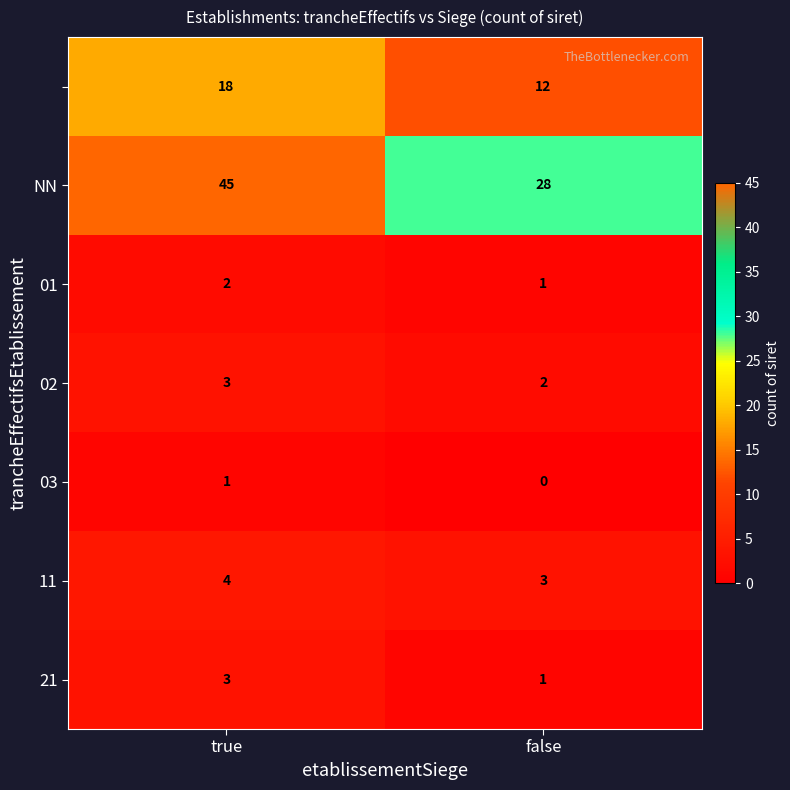

How many series are shown in this chart?

7